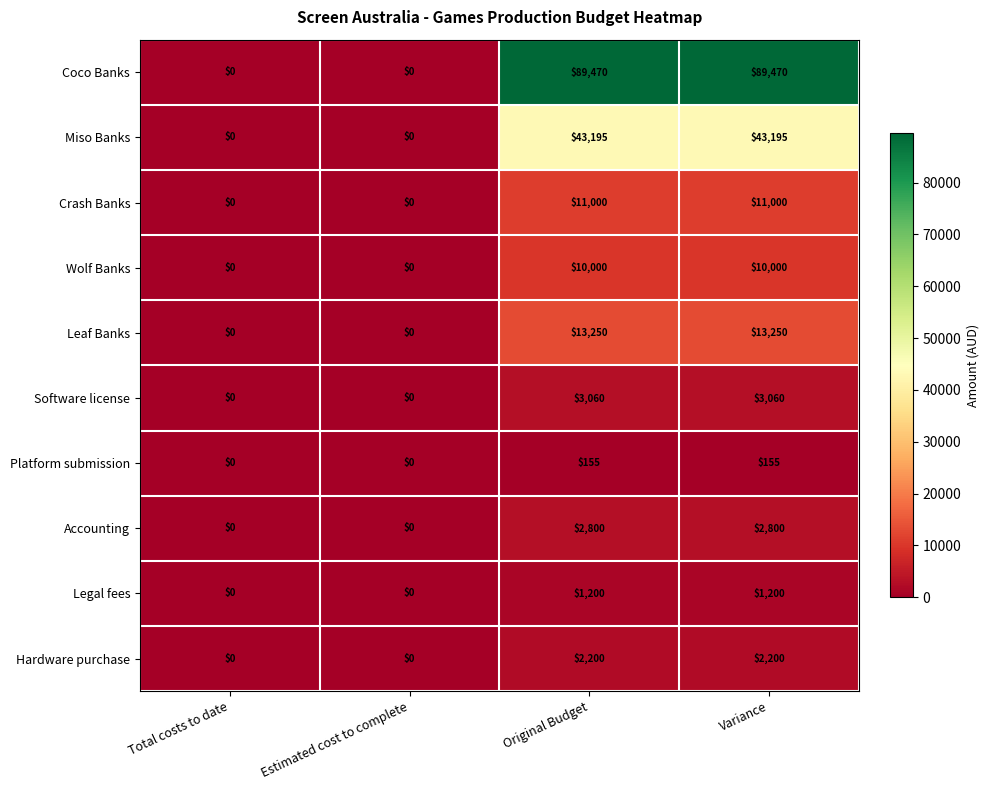

What is the difference between the highest and lowest values at Original Budget?

89315